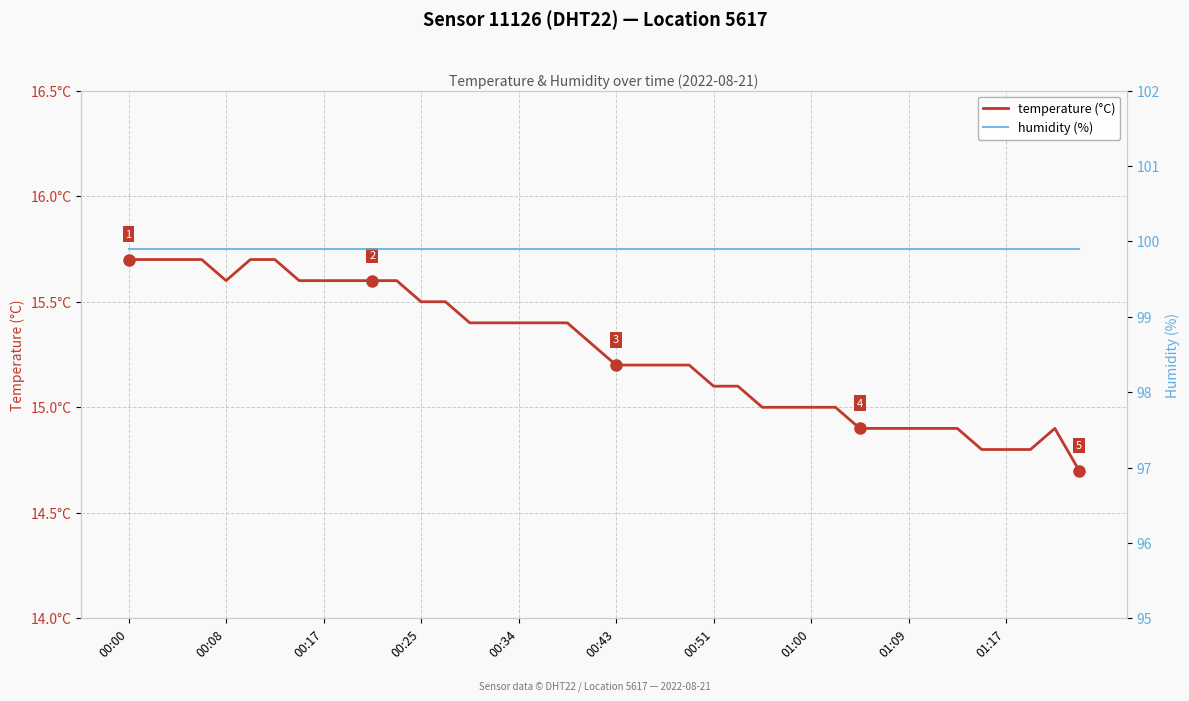

True or false: humidity (%) and temperature (°C) intersect in this chart.

False